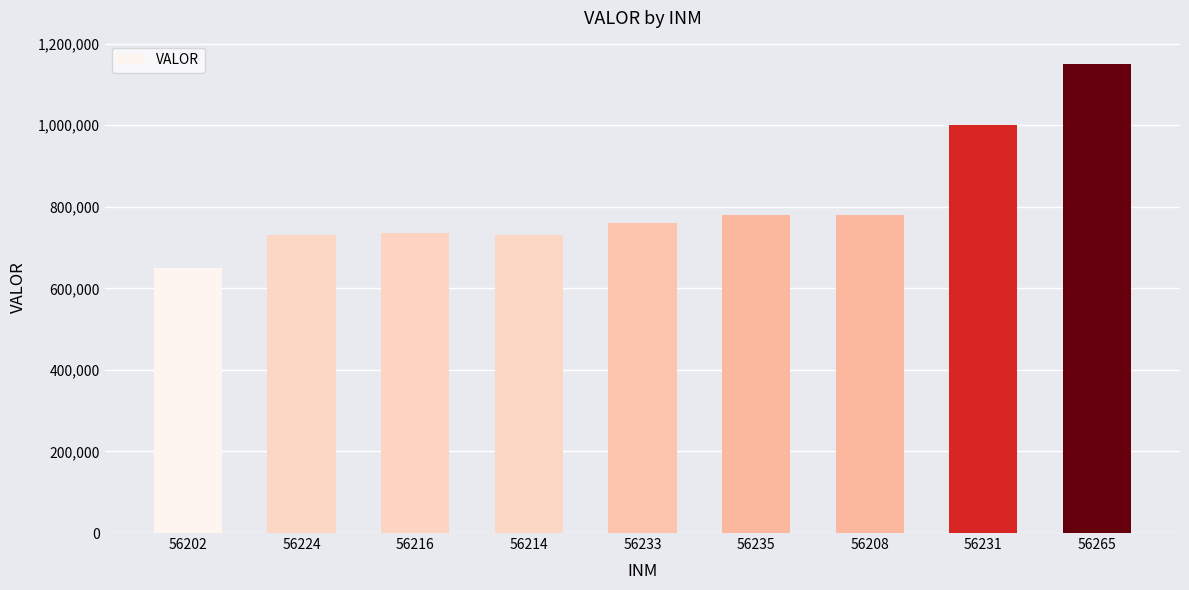

Is it true that the value at 56231 is 361122?

False